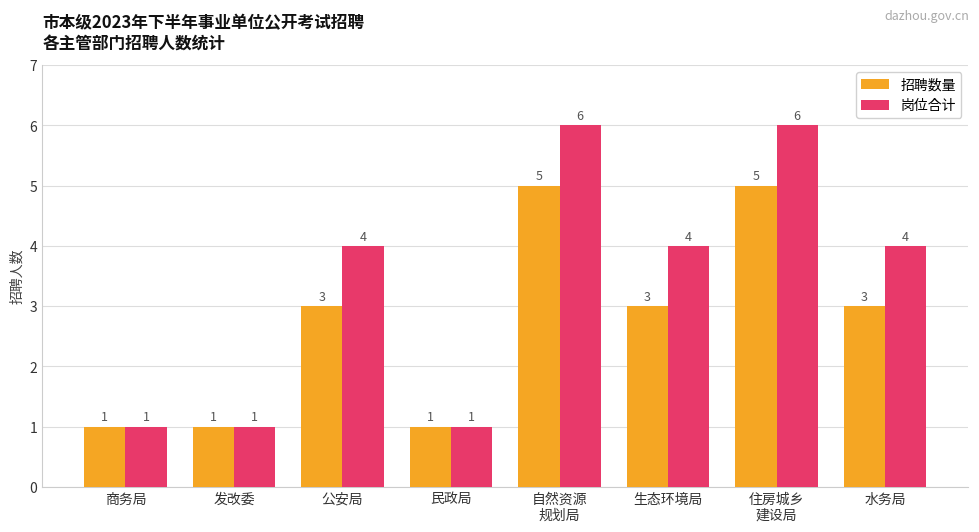

Read the 招聘数量 value at 商务局.

1